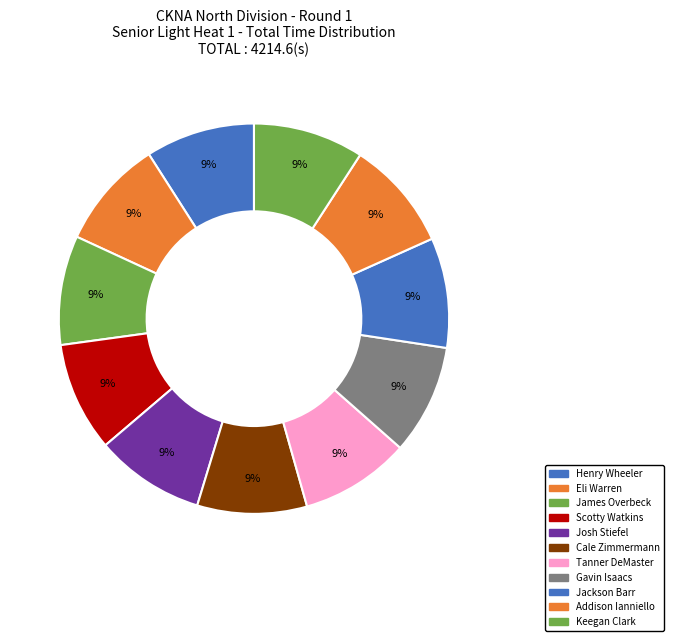

Count the number of slices in the pie.

11